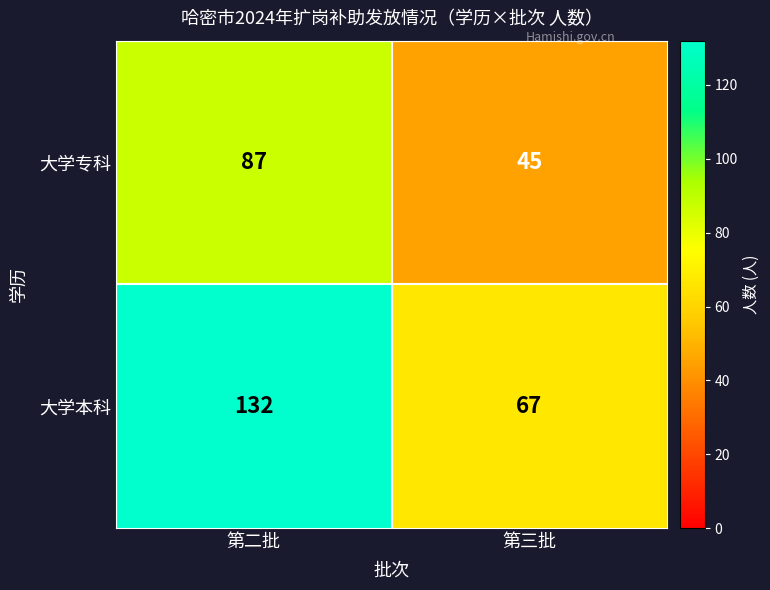

Read the 大学本科 value at 第三批, to the nearest 10.

70